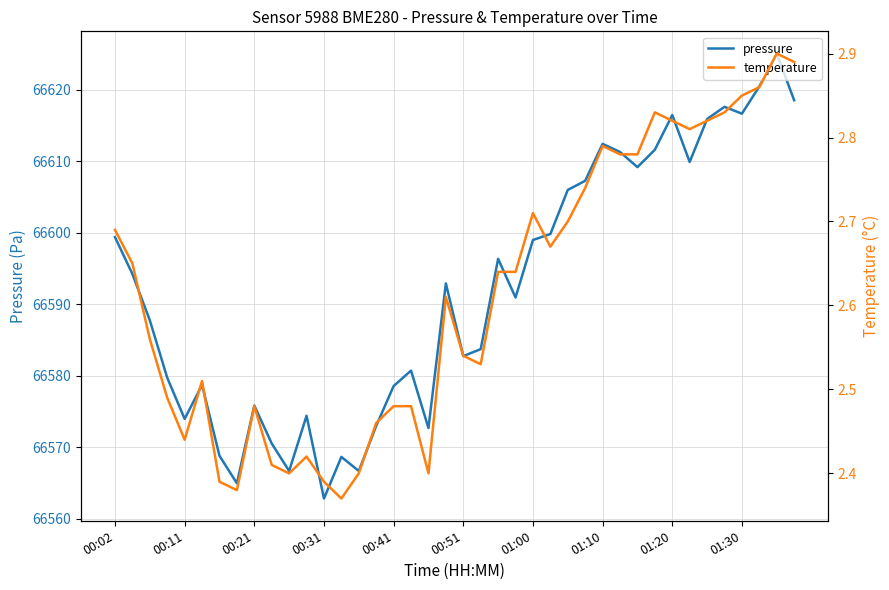

In temperature, how many points are lower than both neighbors (excluding endpoints)?

8